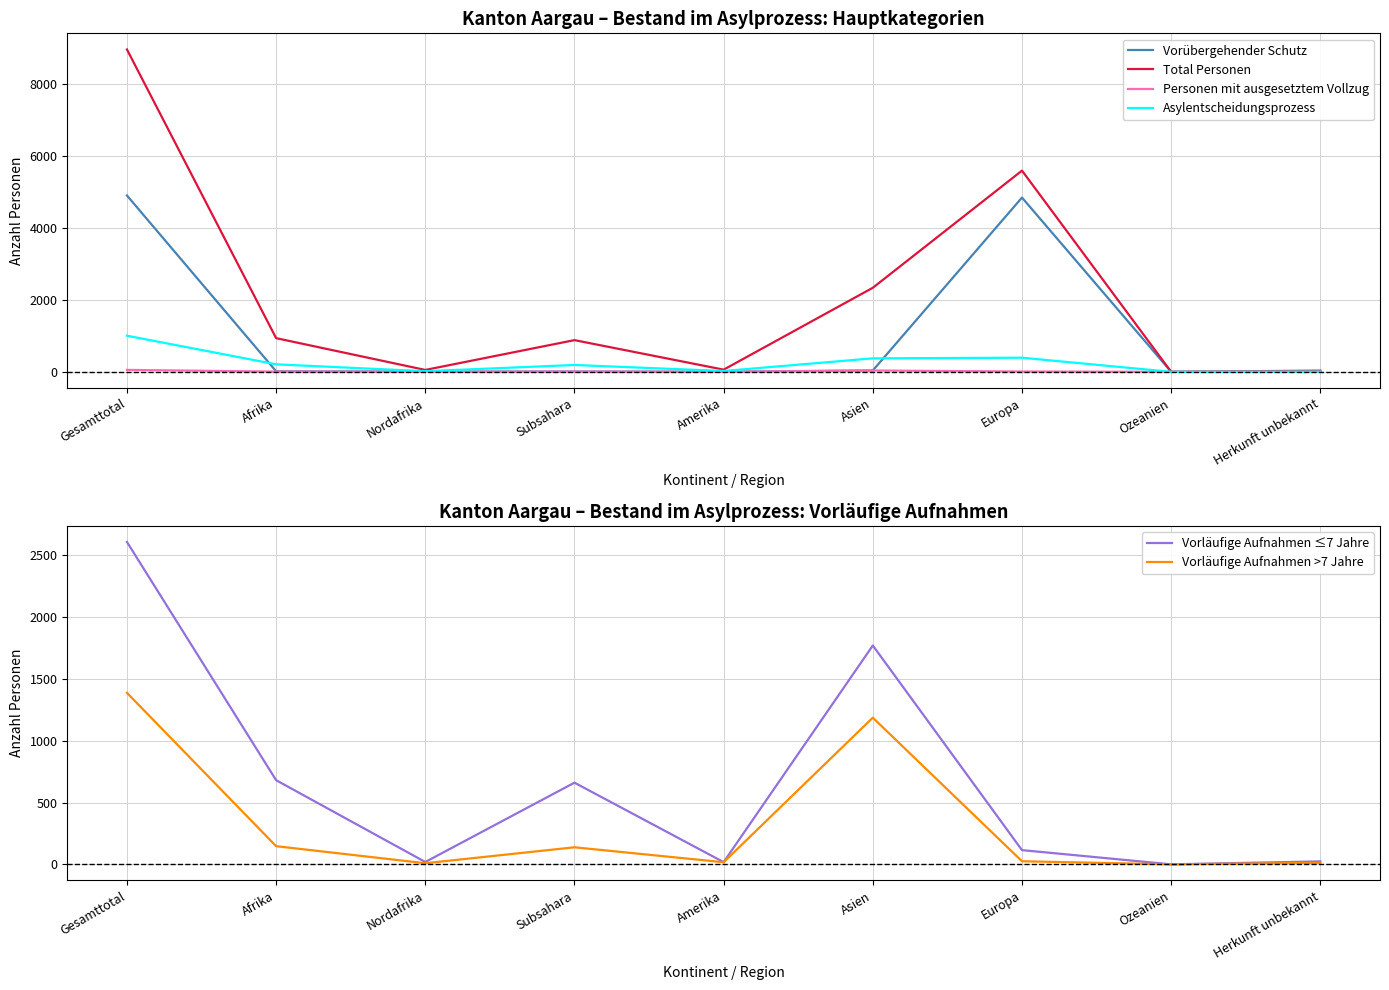

At how many categories does at least one series exceed 2390?

2